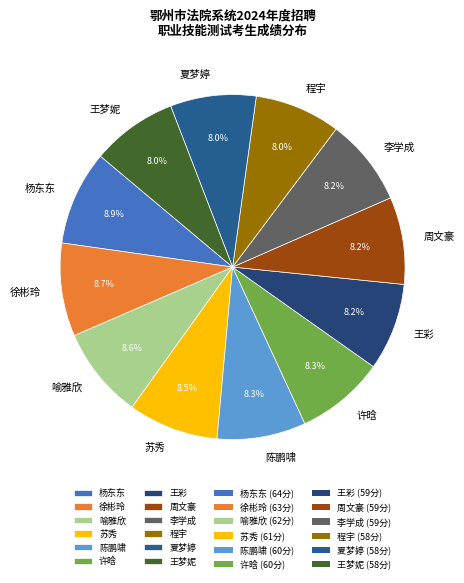

Is it true that 李学成 is 19% of the pie?

False